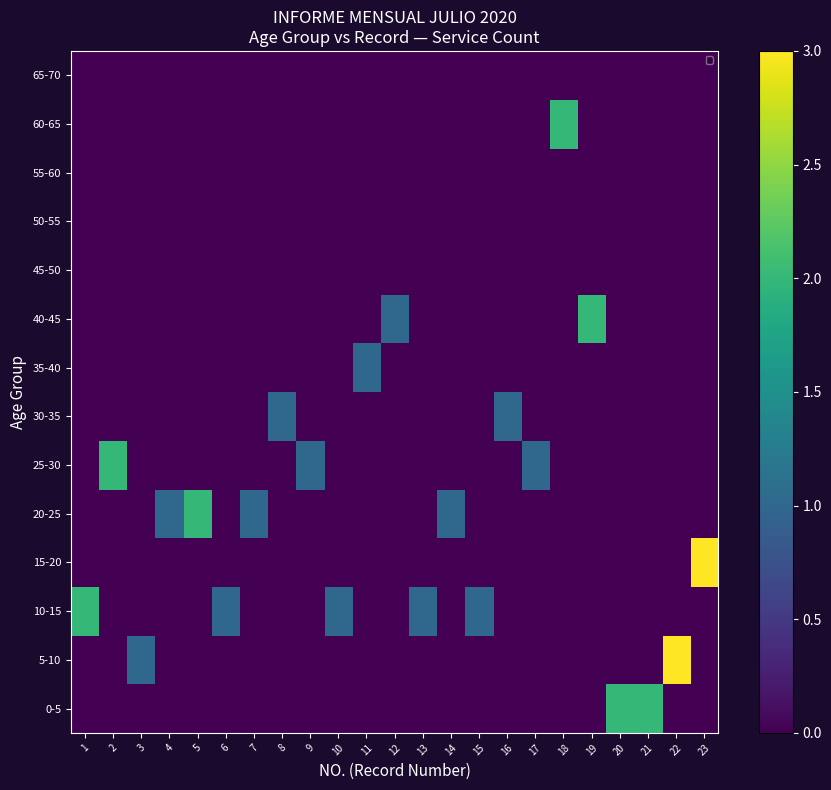

How many series are shown in this chart?

14